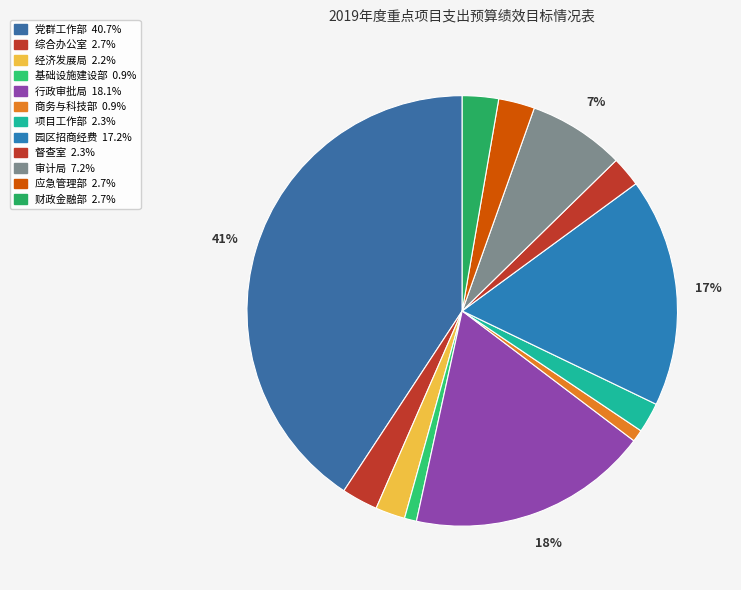

Does 财政金融部 represent more than half of the total?

No